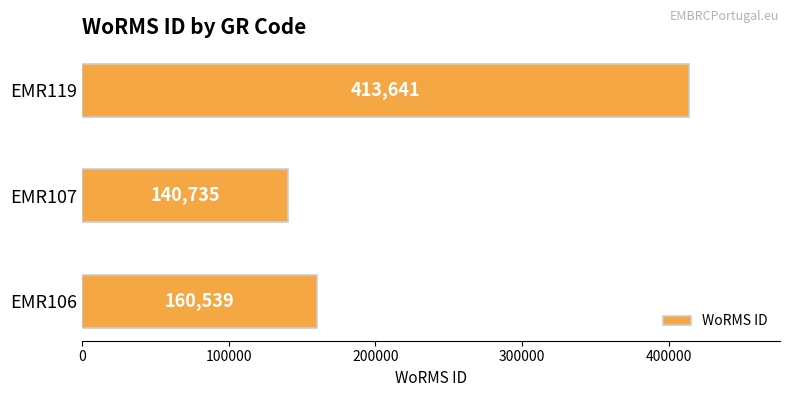

How many distinct data groups are displayed?

1